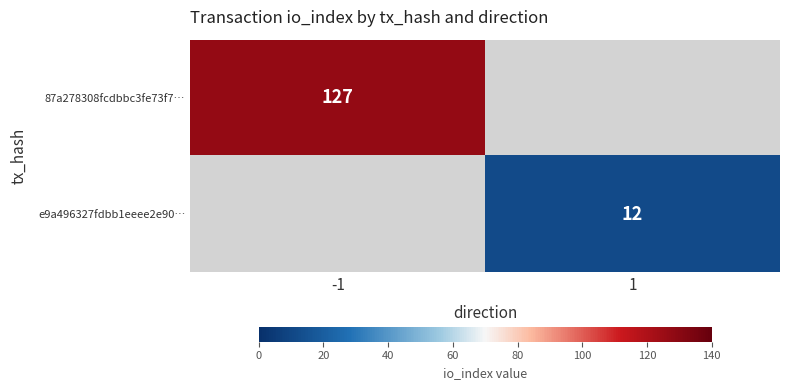

How many categories are shown in the chart?

2